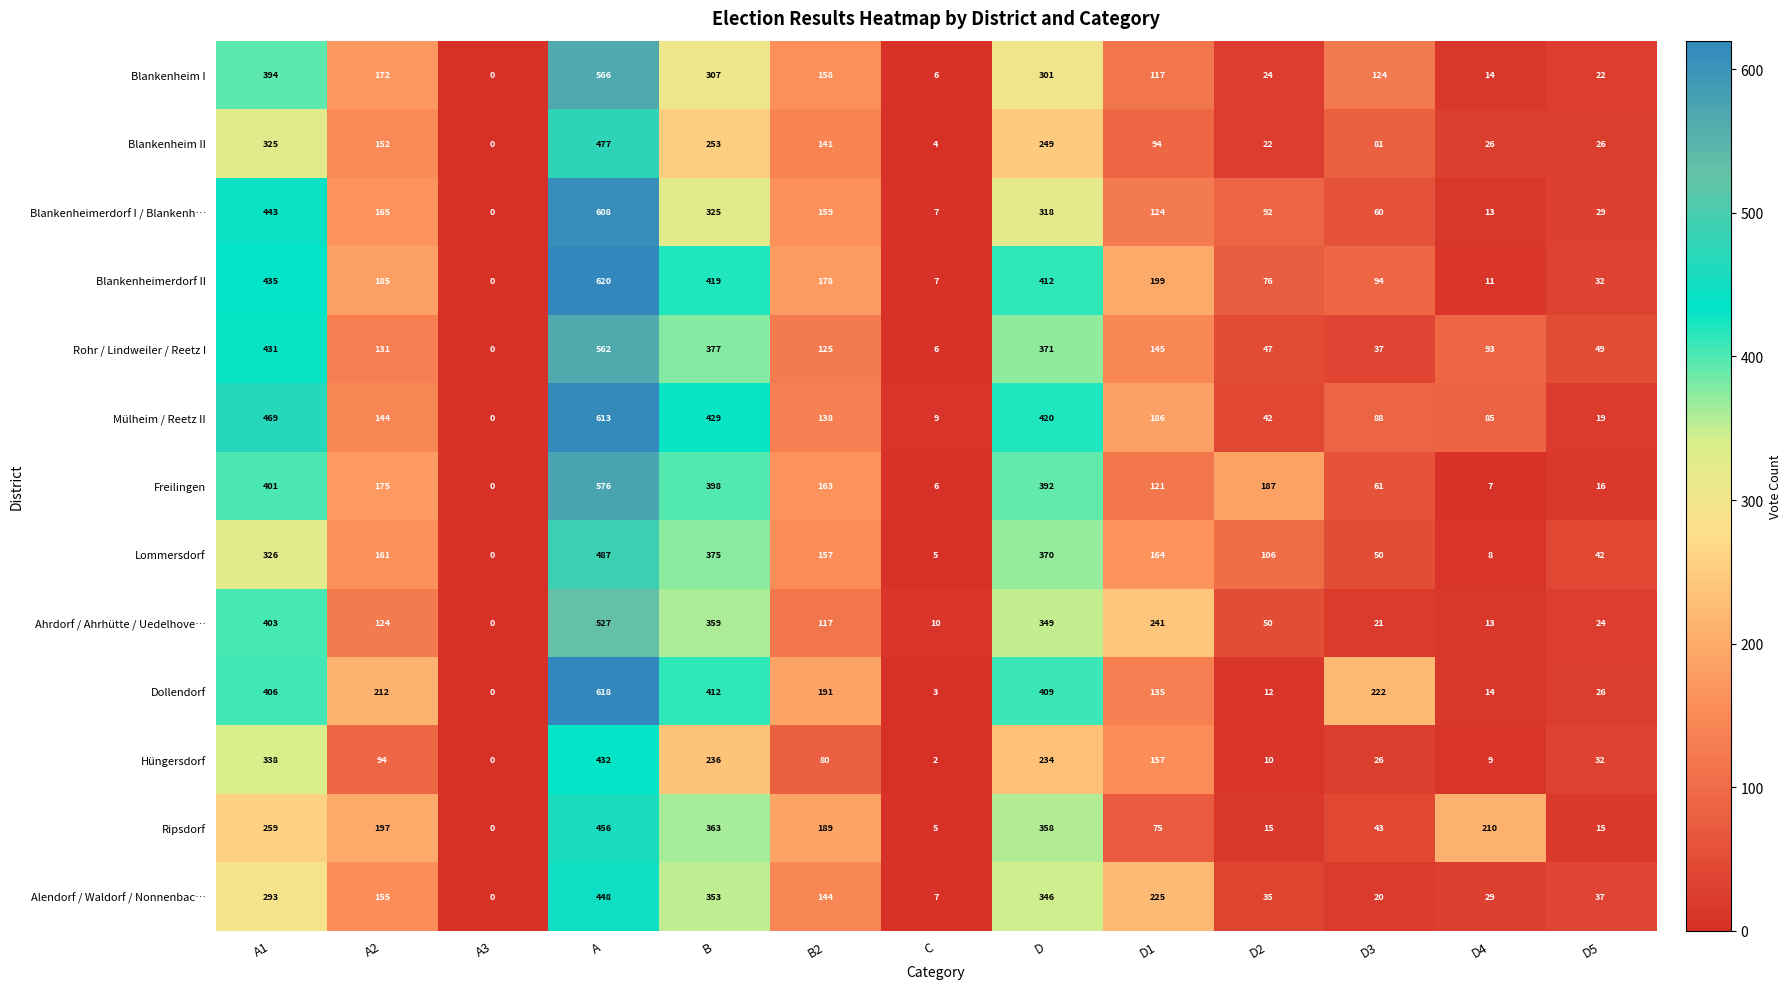

Which series has the widest spread of values?

Blankenheimerdorf II